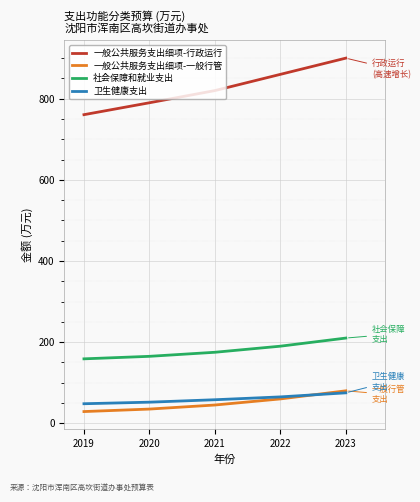

The 一般公共服务支出细项-行政运行 series shows 760.6 at 2019. True or false?

True